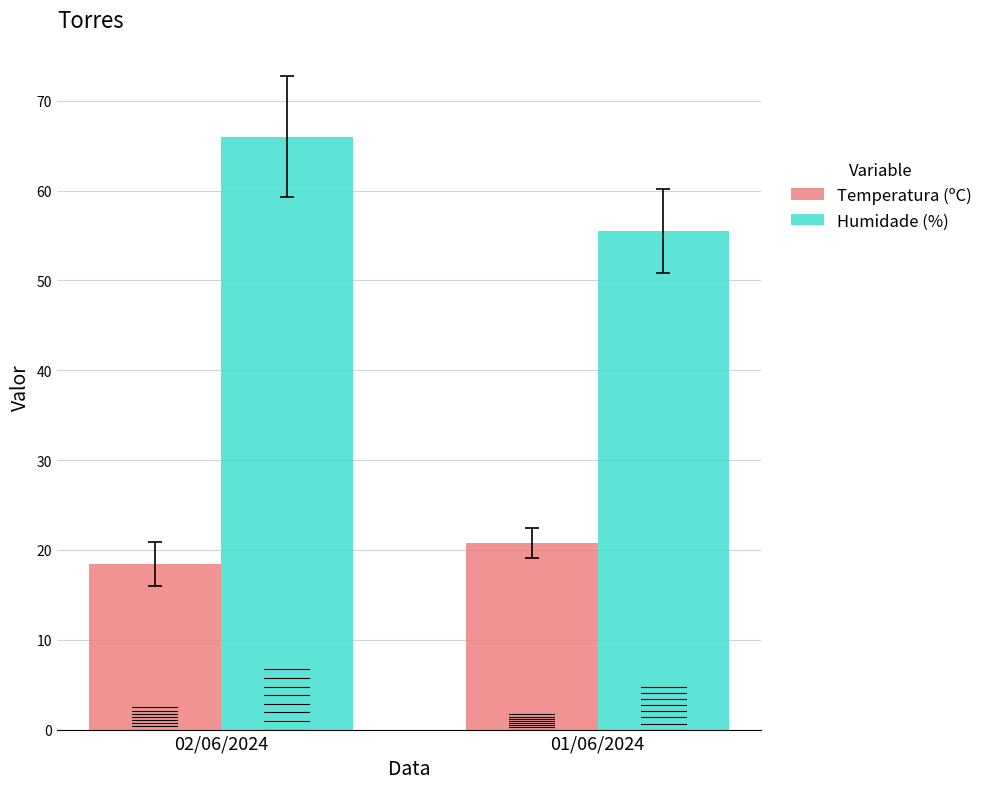

At how many categories does at least one series exceed 65?

1